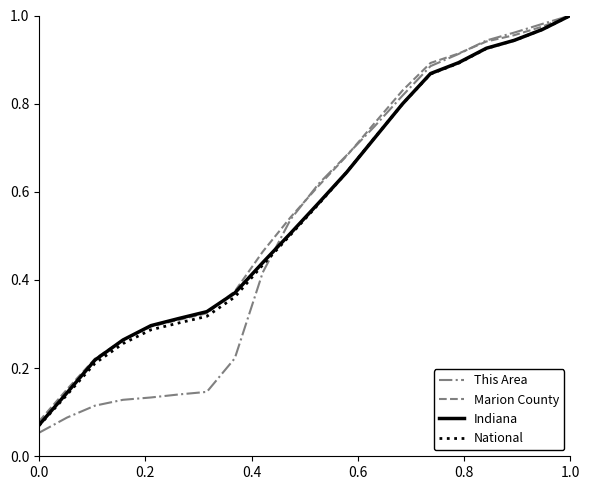

Which series has the widest spread of values?

This Area